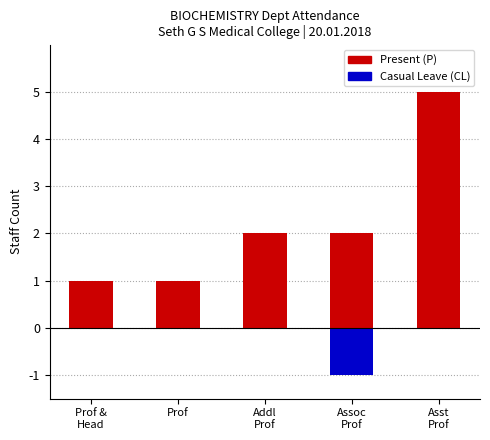

Which series has the largest range (max minus min)?

Present (P)